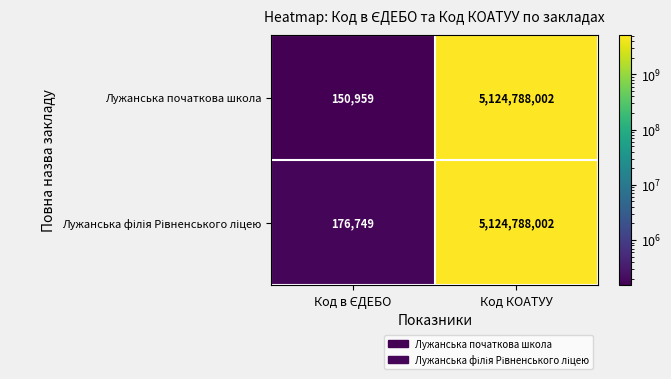

True or false: Лужанська початкова школа has a value of 7659583198 at Код КОАТУУ.

False